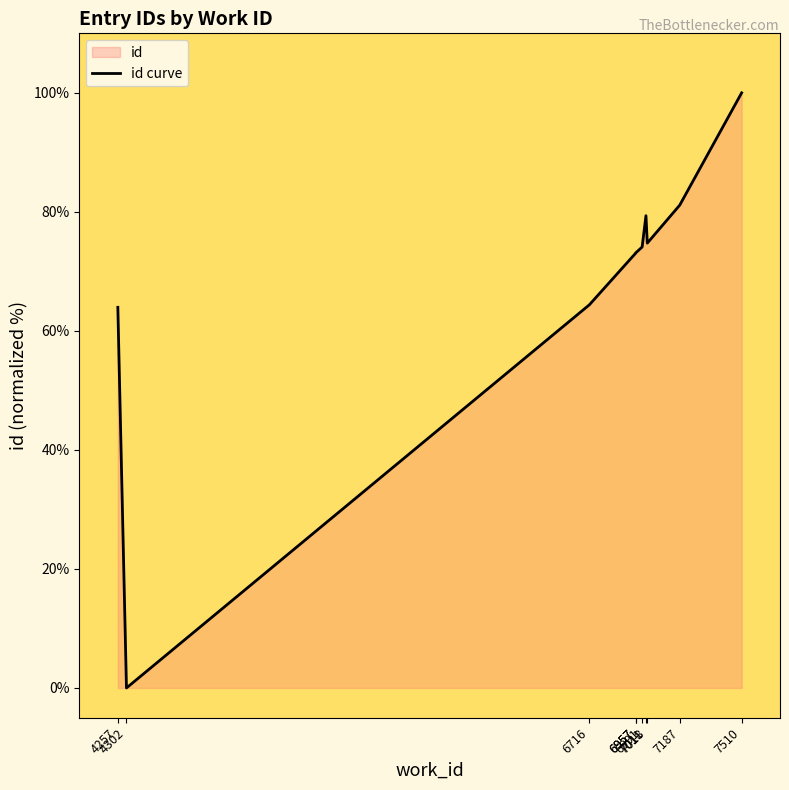

Which category has the highest value across all series?

7510